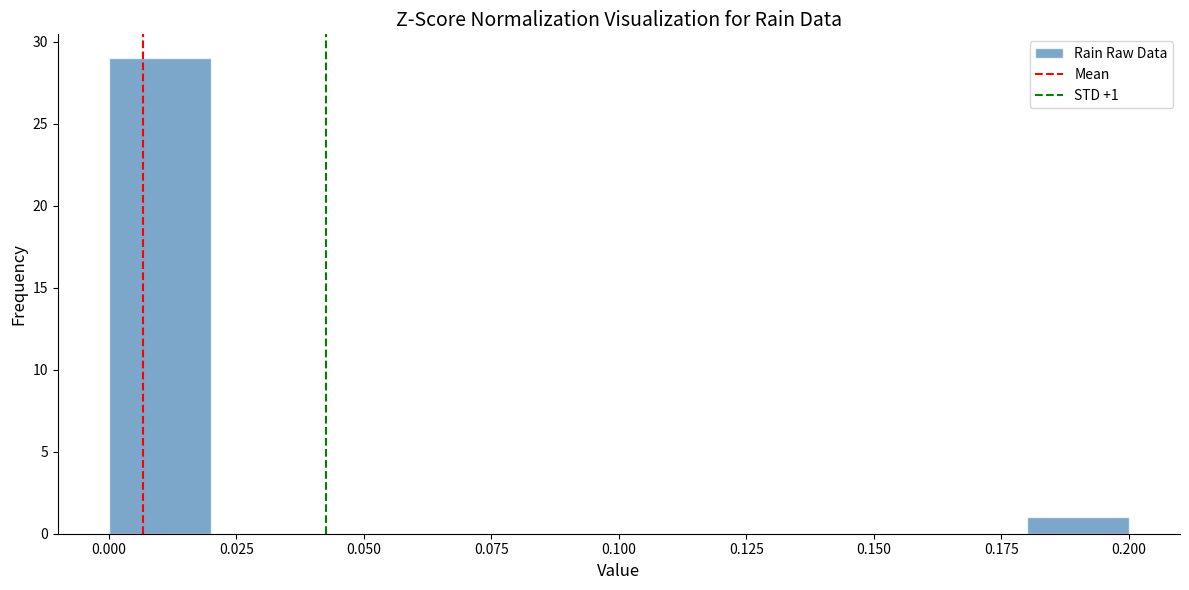

Which range on the x-axis has the tallest bar?

0.00 to 0.02